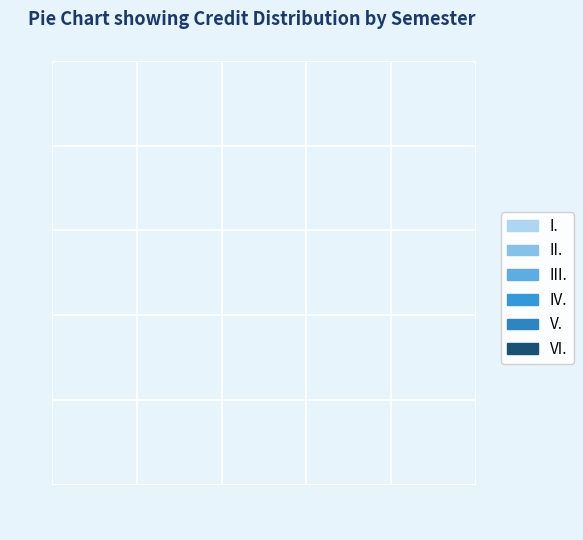

What percentage is the II. slice, to the nearest percent?

29%